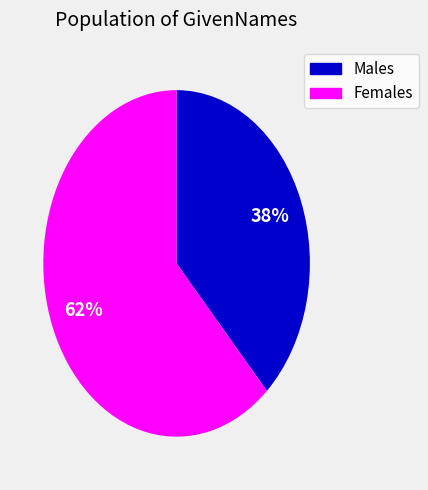

Is there a majority slice in this chart?

Yes